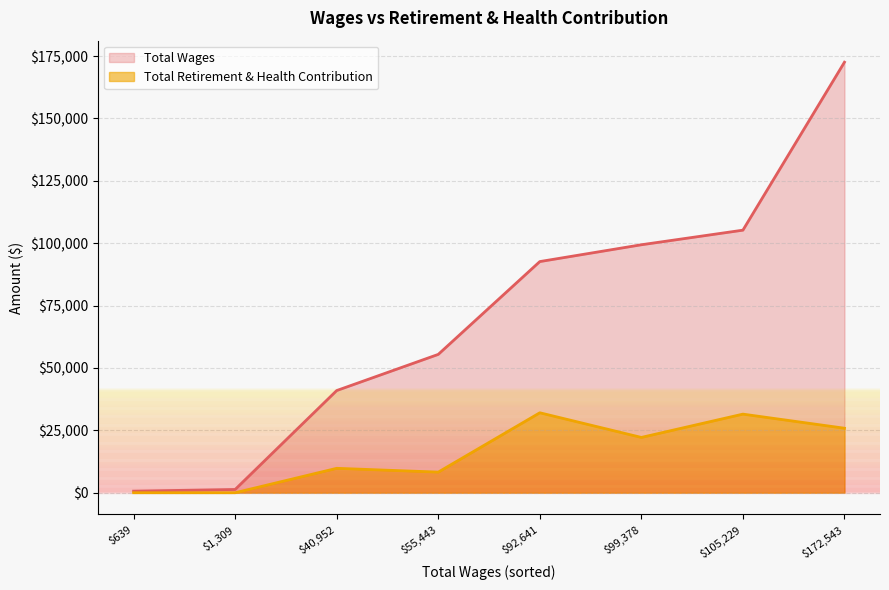

Does the chart display data point markers on the line(s)?

No